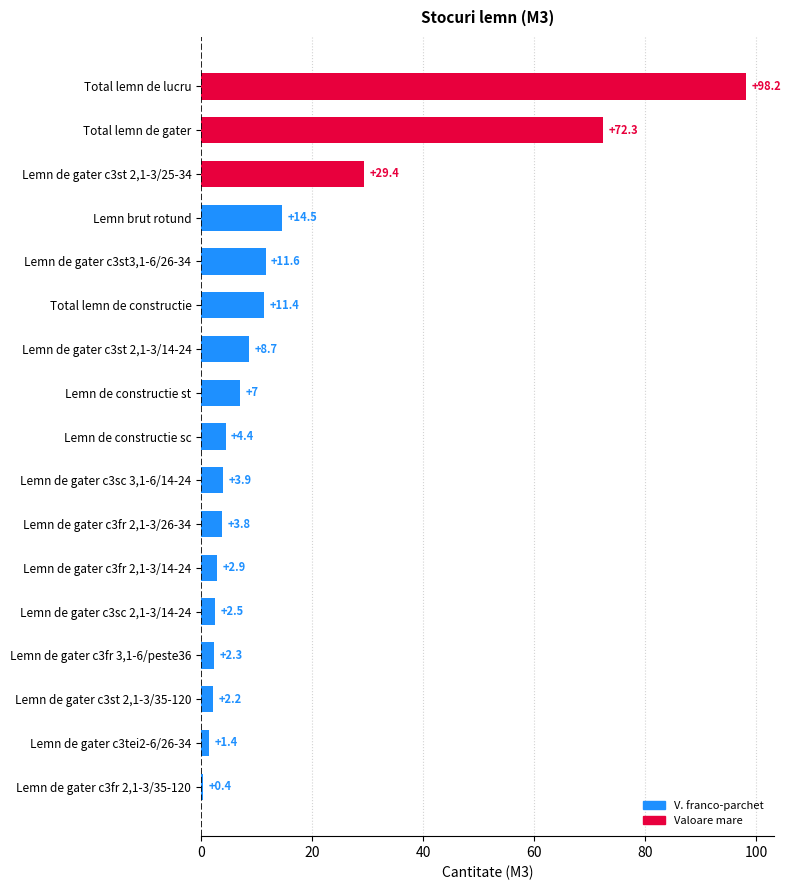

Reading top to bottom, list all the values displayed in this chart.

Total lemn de lucru=98.2	Total lemn de gater=72.3	Lemn de gater c3st 2,1-3/25-34=29.4	Lemn brut rotund=14.5	Lemn de gater c3st3,1-6/26-34=11.6	Total lemn de constructie=11.4	Lemn de gater c3st 2,1-3/14-24=8.7	Lemn de constructie st=7.0	Lemn de constructie sc=4.4	Lemn de gater c3sc 3,1-6/14-24=3.9	Lemn de gater c3fr 2,1-3/26-34=3.8	Lemn de gater c3fr 2,1-3/14-24=2.9	Lemn de gater c3sc 2,1-3/14-24=2.5	Lemn de gater c3fr 3,1-6/peste36=2.3	Lemn de gater c3st 2,1-3/35-120=2.2	Lemn de gater c3tei2-6/26-34=1.4	Lemn de gater c3fr 2,1-3/35-120=0.4